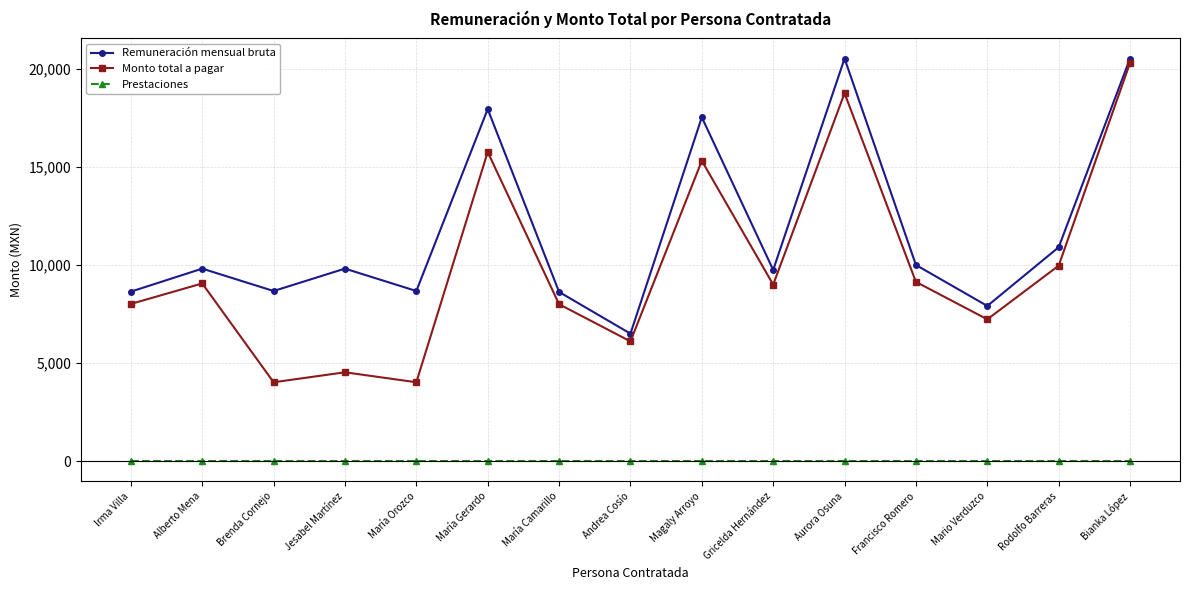

What is the spread (max minus min) of values at Alberto Mena?

9813.9